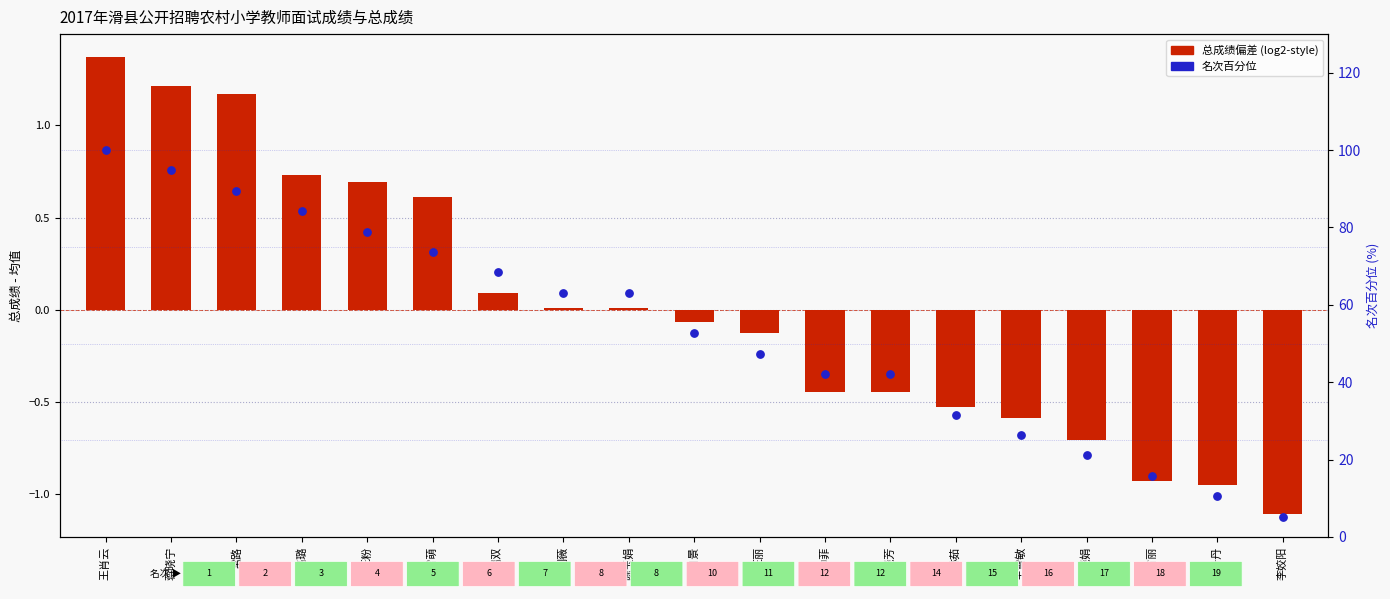

At which category is the sum across all series the highest?

王肖云